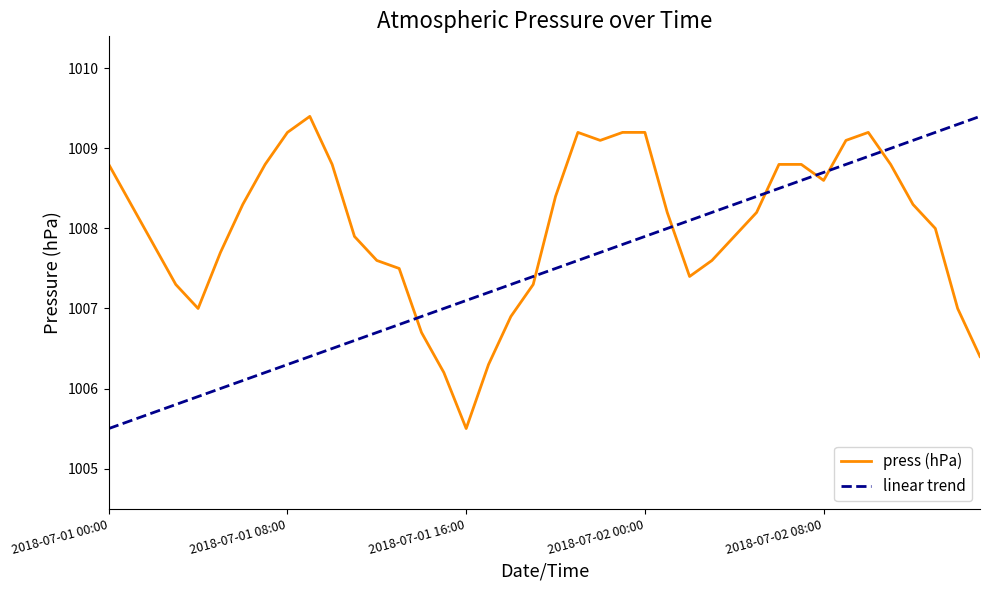

How many lines are shown in the chart?

1